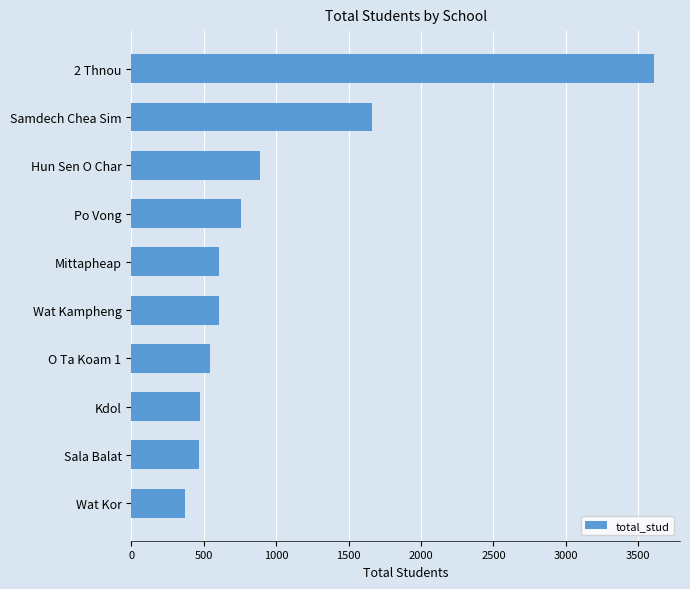

Which label corresponds to the smallest value in the chart?

Wat Kor